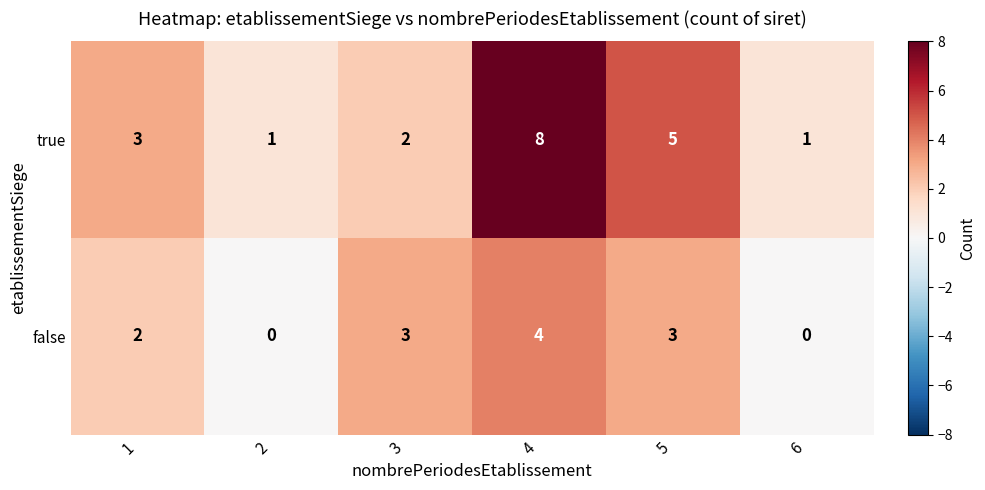

The value of false at 2 is 0. True or false?

True